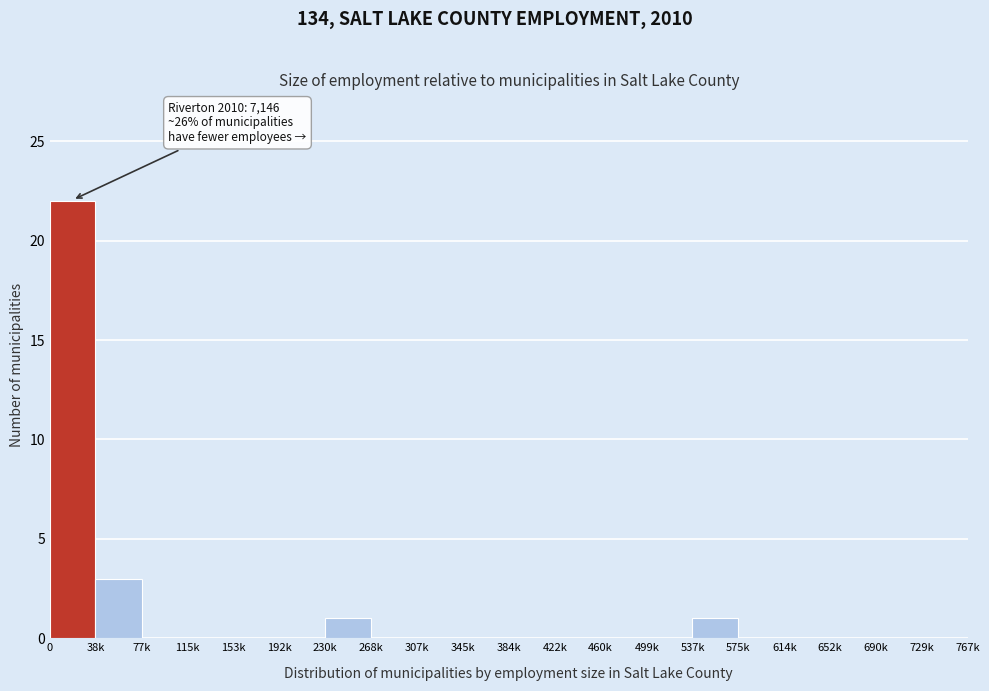

Reading left to right, list all the values displayed in this chart.

0=22	38k=3	77k=0	115k=0	153k=0	192k=0	230k=1	268k=0	307k=0	345k=0	384k=0	422k=0	460k=0	499k=0	537k=1	575k=0	614k=0	652k=0	690k=0	729k=0